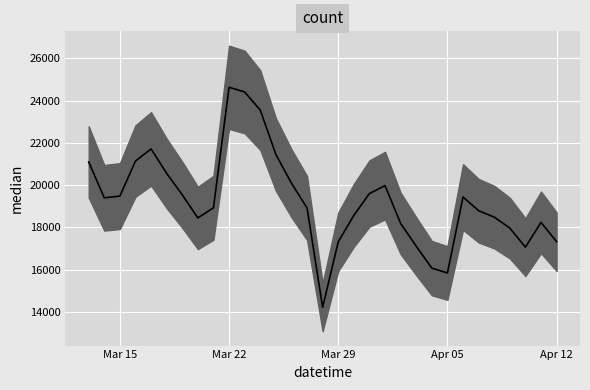

The value at 2021-03-18 is 20554. True or false?

True